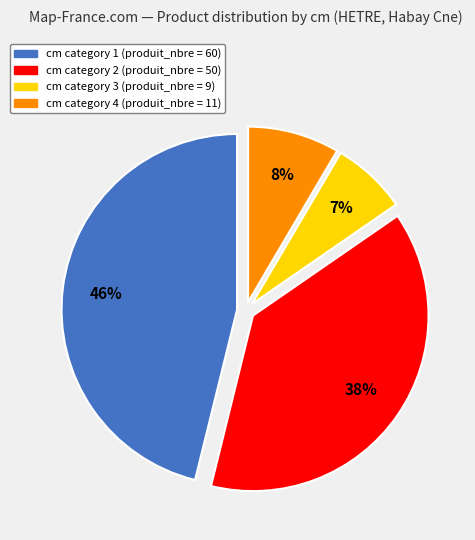

Does any single category account for the majority?

No